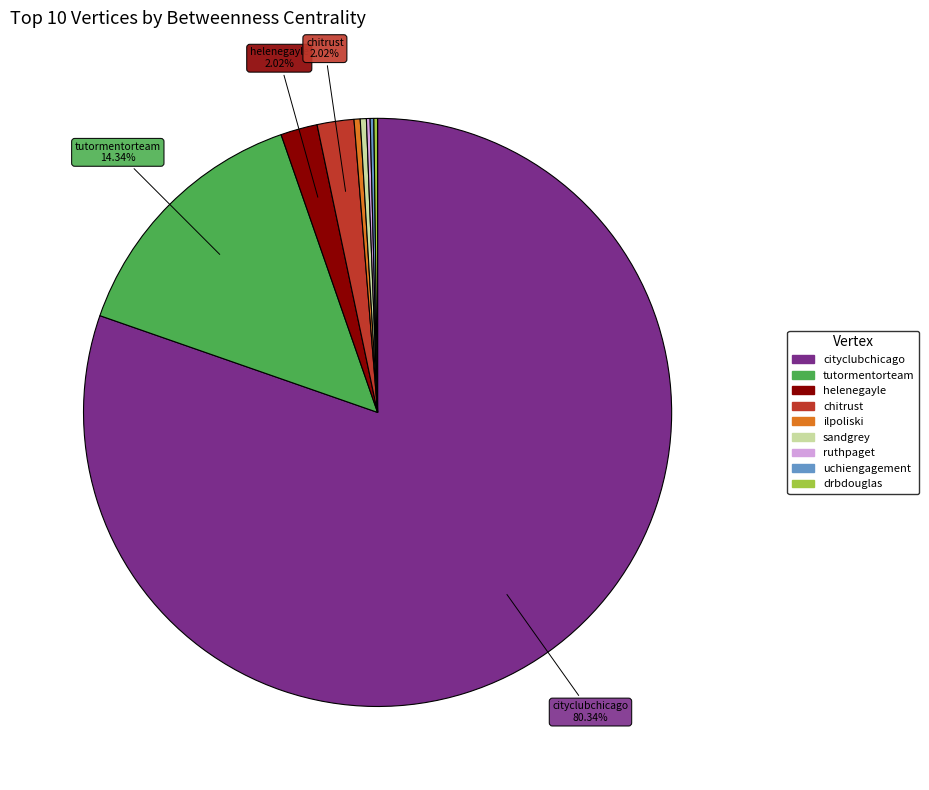

Combined, do tutormentorteam and chitrust account for over 50%?

No